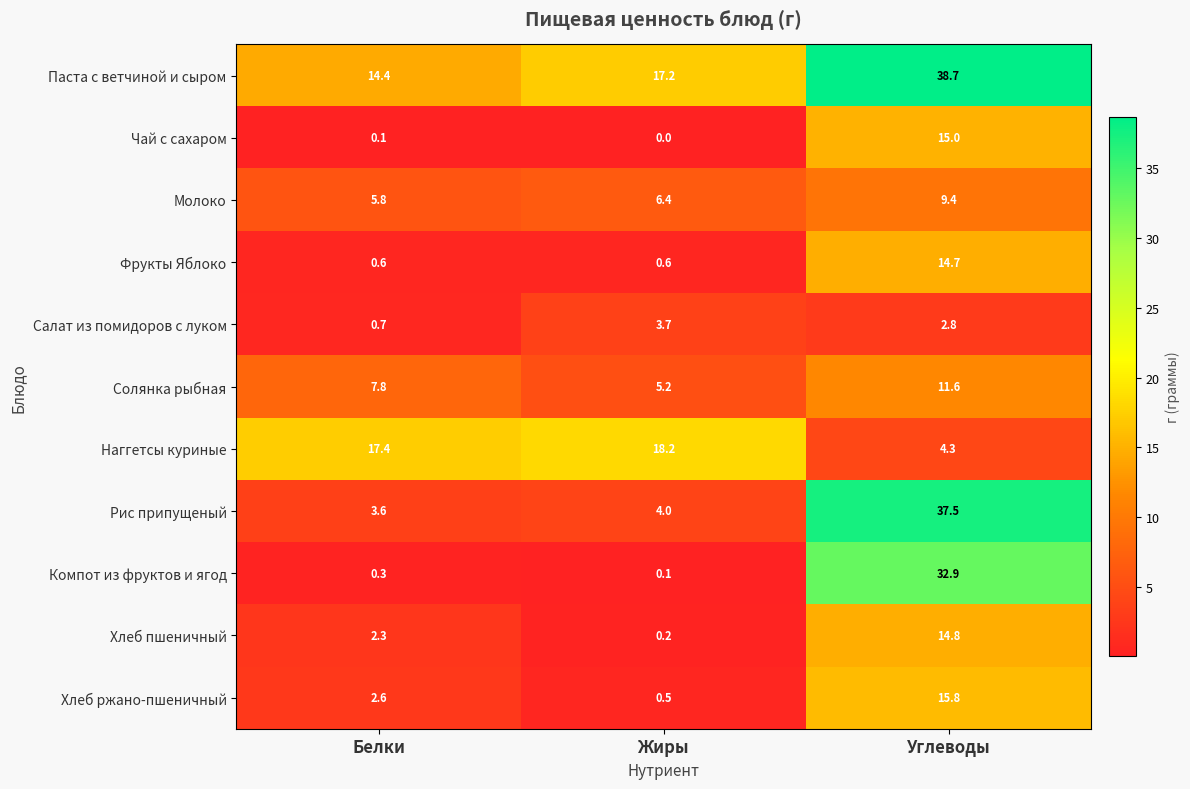

What is the maximum value for Салат из помидоров с луком?

3.7